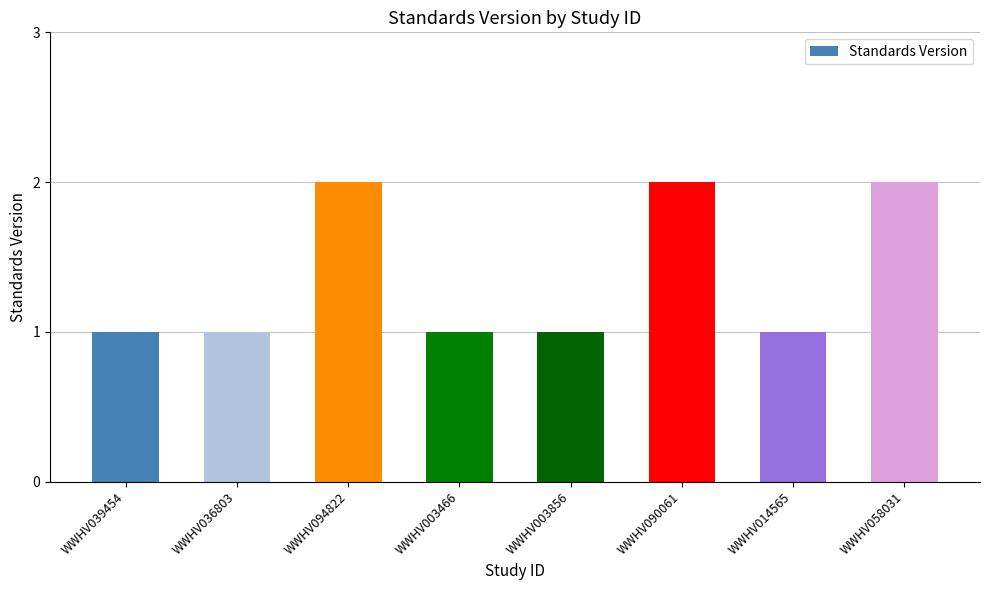

How many values are between 1 and 2?

8